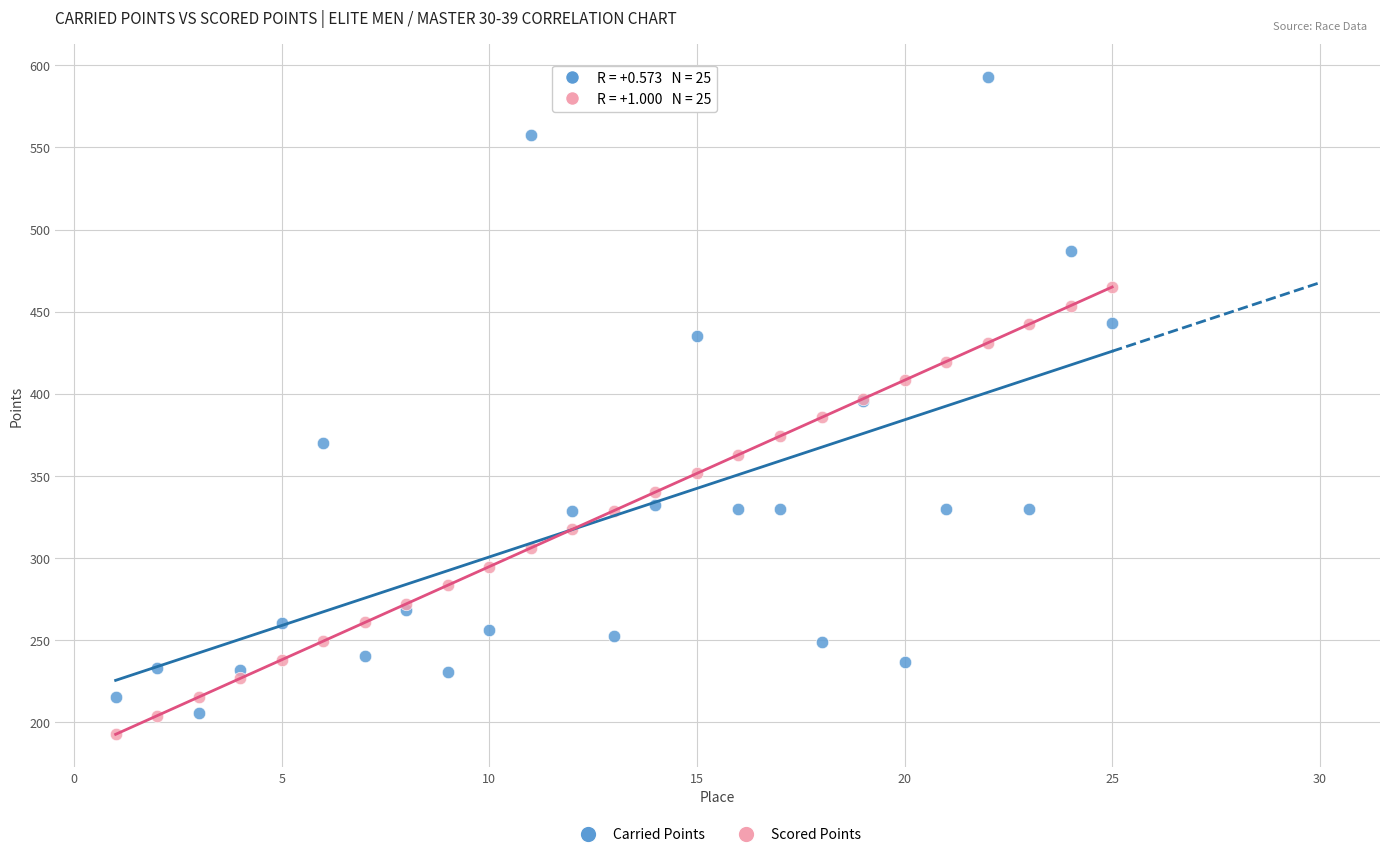

Which series has the widest spread of Y values?

Carried Points